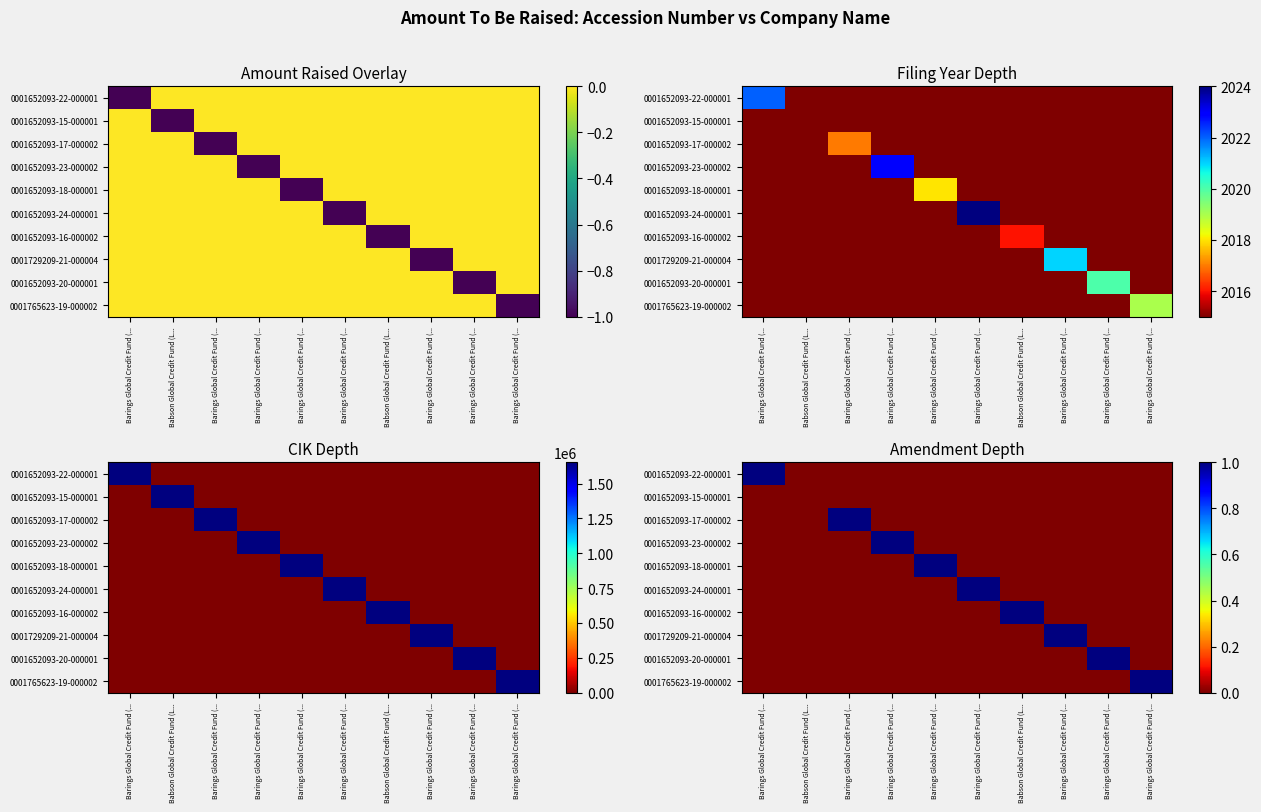

Where is 0001765623-19-000002 nearest to the value 0?

Barings Global Credit Fund (...